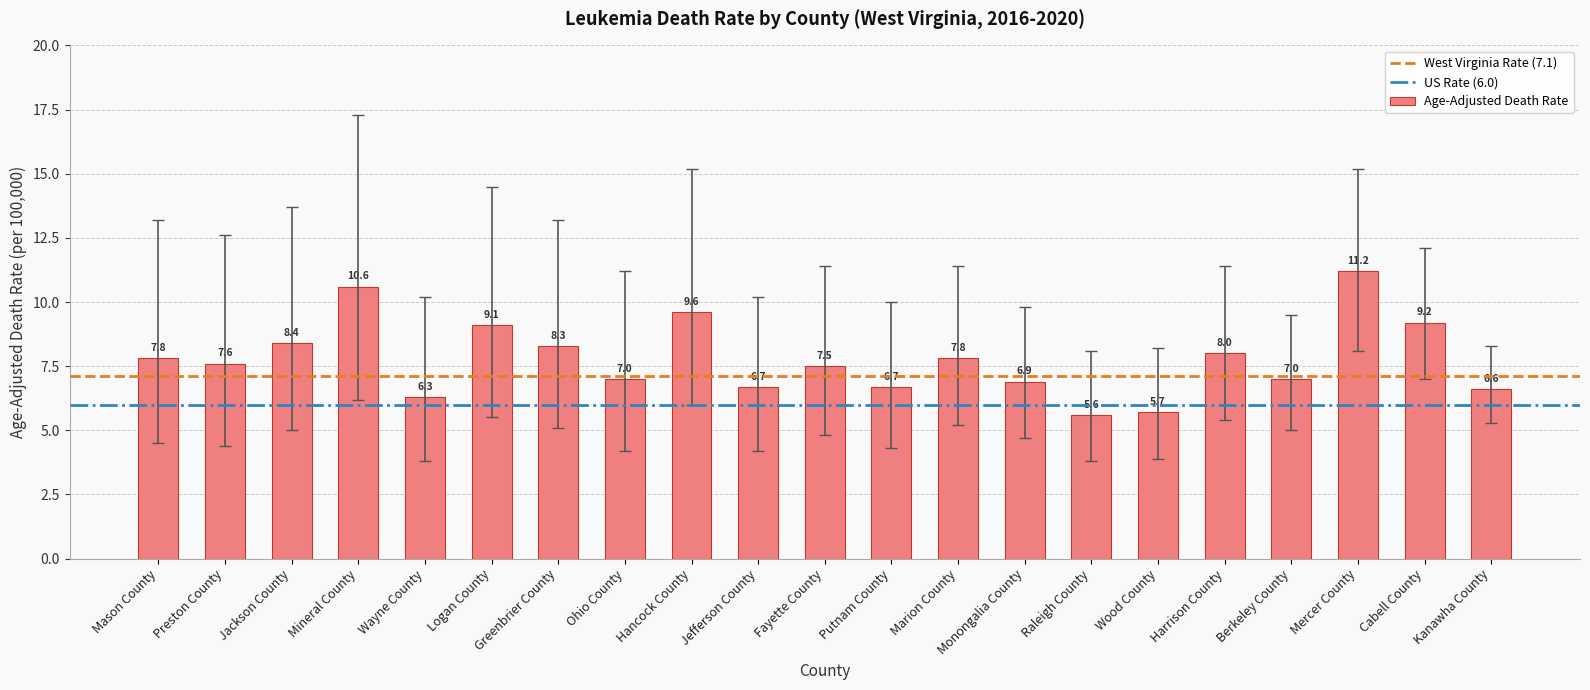

What position from the right is Hancock County?

13